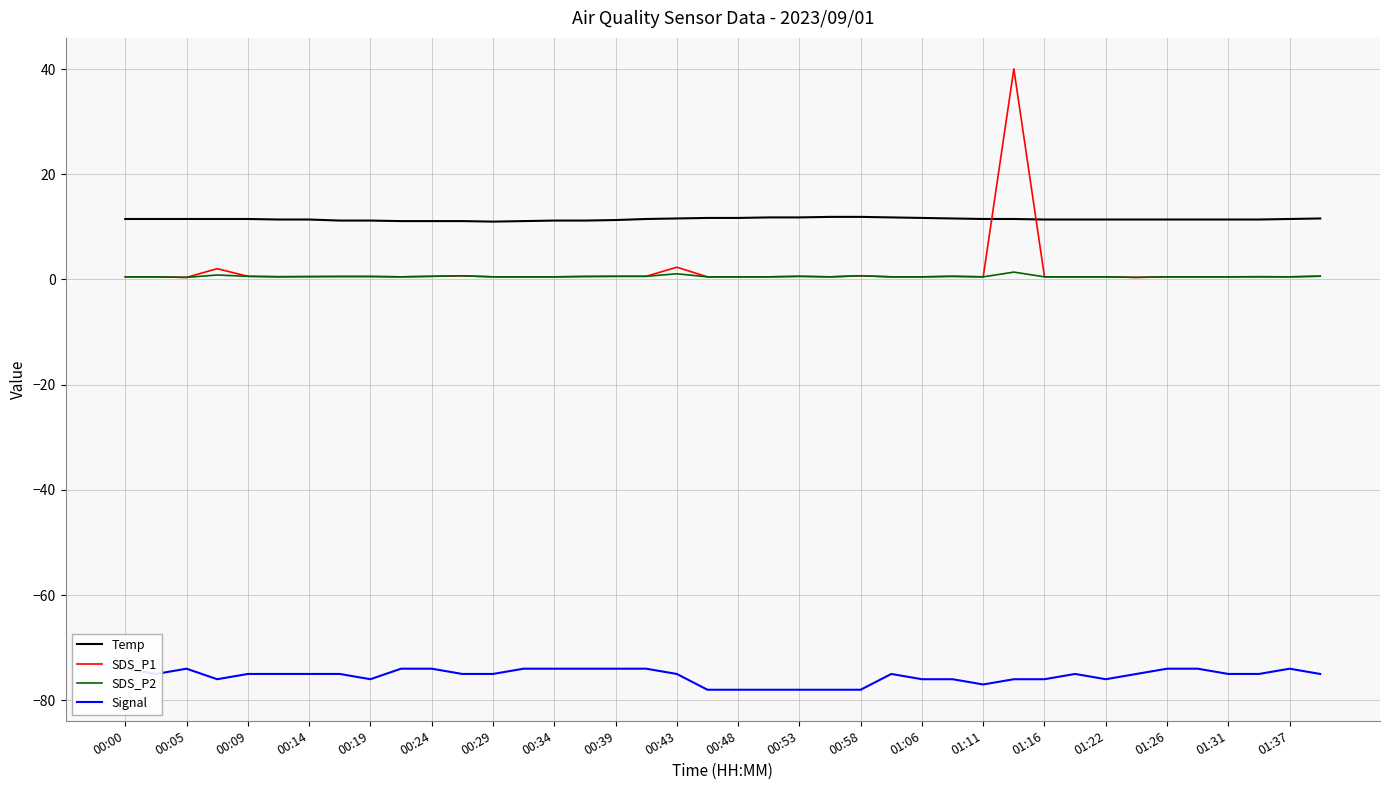

What is the maximum value shown in the chart?

40.0